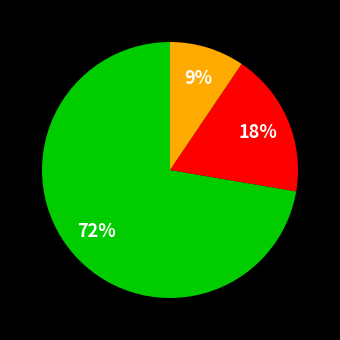

Does any single category account for the majority?

Yes